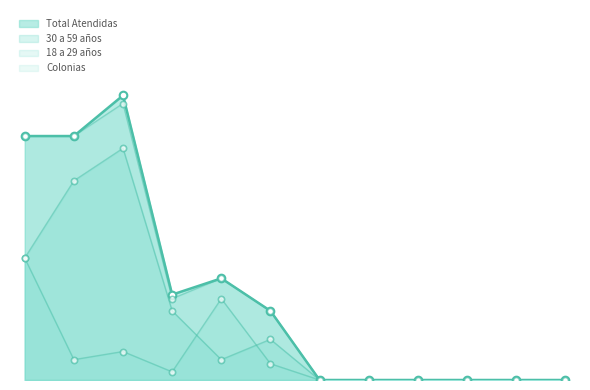

Which series has the largest total across all categories?

Total Atendidas